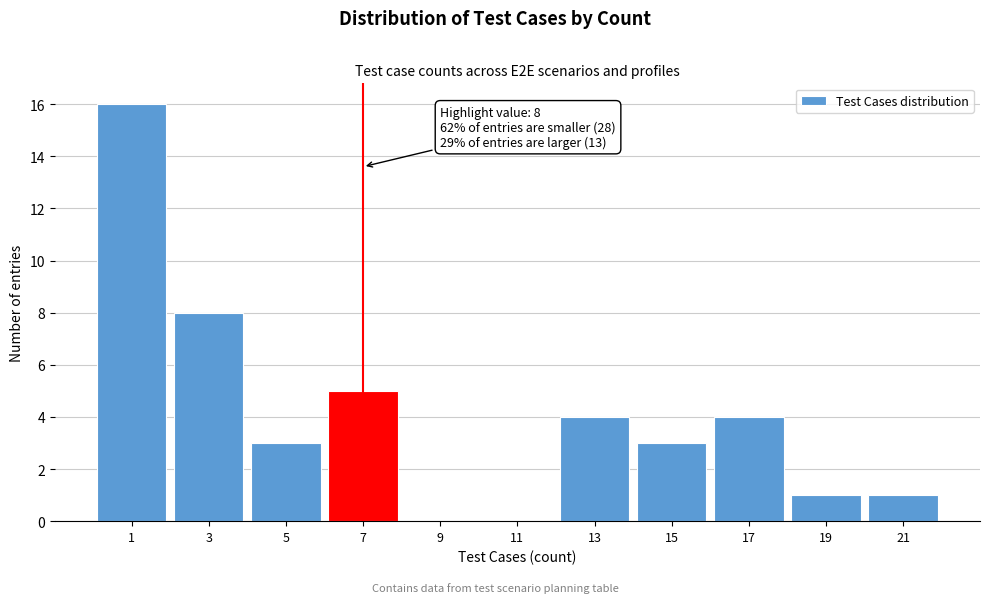

Reading right to left, transcribe all the data shown in this chart.

21=1	19=1	17=4	15=3	13=4	11=0	9=0	7=5	5=3	3=8	1=16